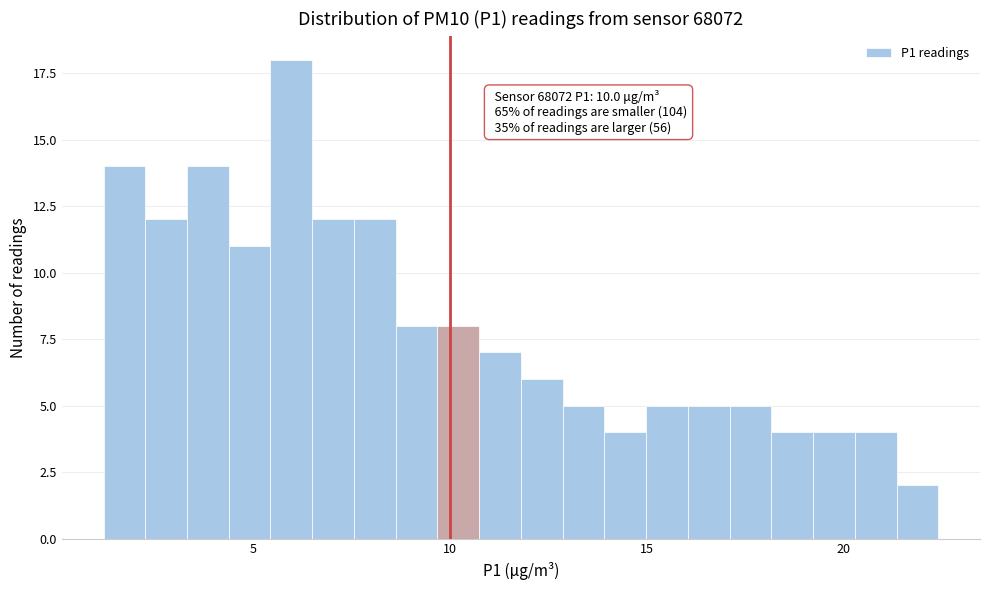

Around what value on the x-axis is the tallest bar? Give the approximate position of its centre, as read against the axis.

6.0